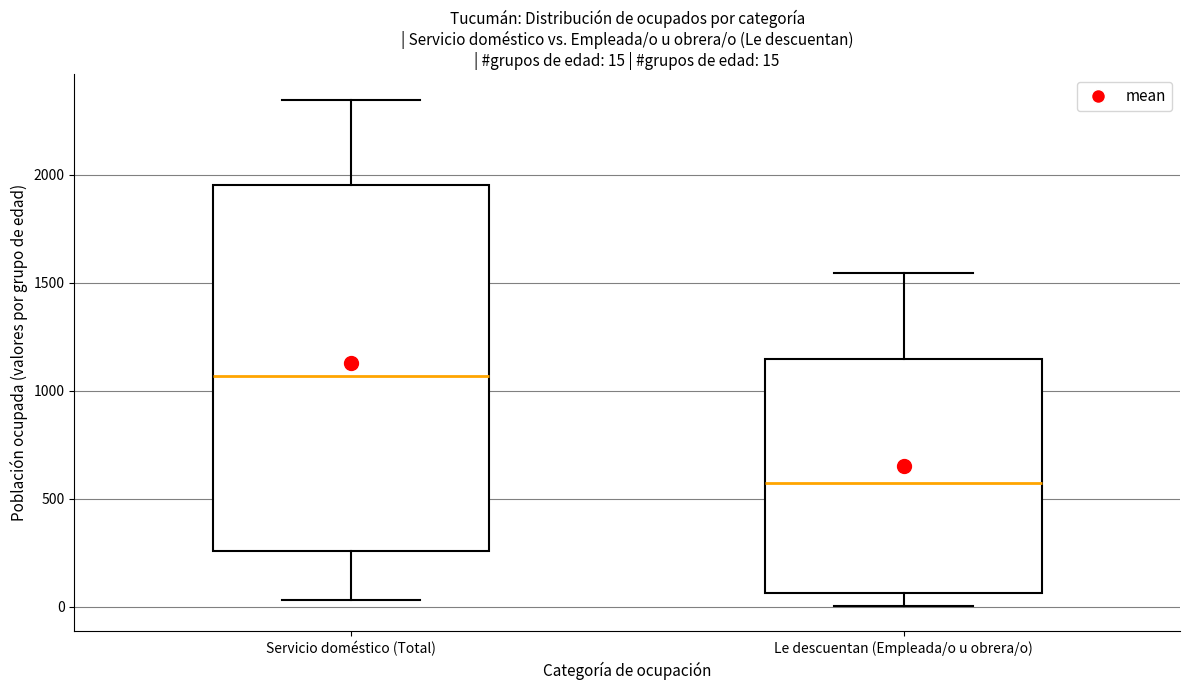

Which box has the lowest median line?

Le descuentan (Empleada/o u obrera/o)